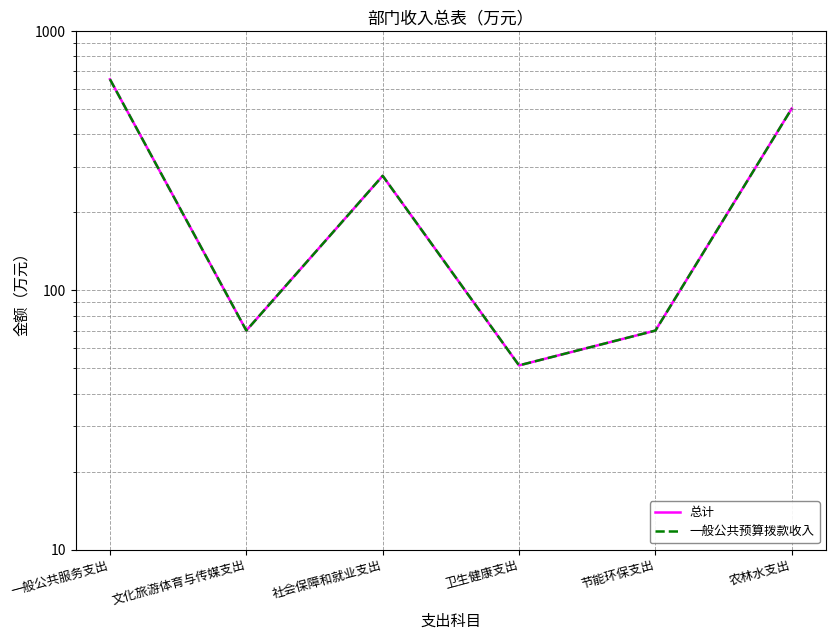

Rank the categories by 一般公共预算拨款收入 value from highest to lowest.

一般公共服务支出, 农林水支出, 社会保障和就业支出, 文化旅游体育与传媒支出, 节能环保支出, 卫生健康支出